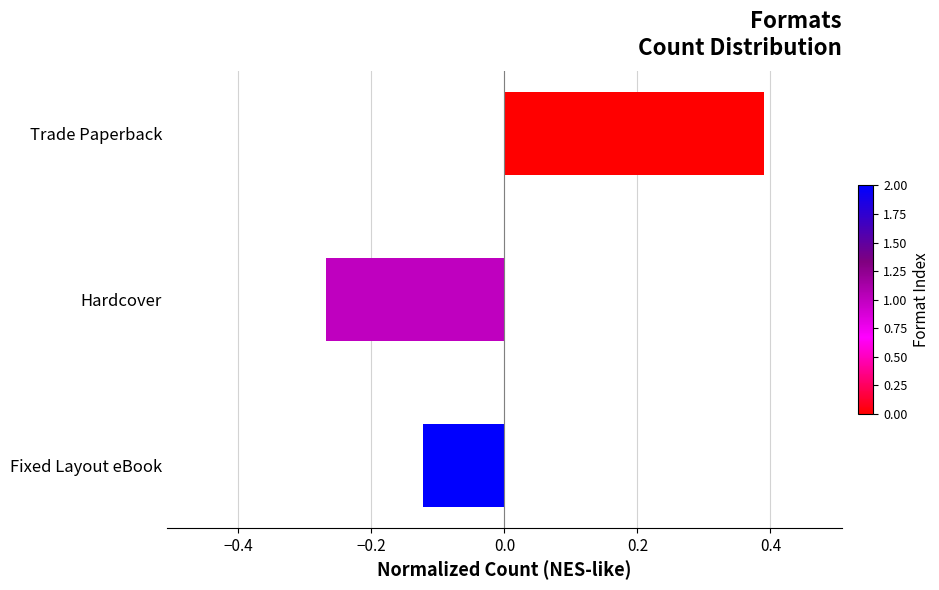

At which label is the value closest to 0?

Fixed Layout eBook